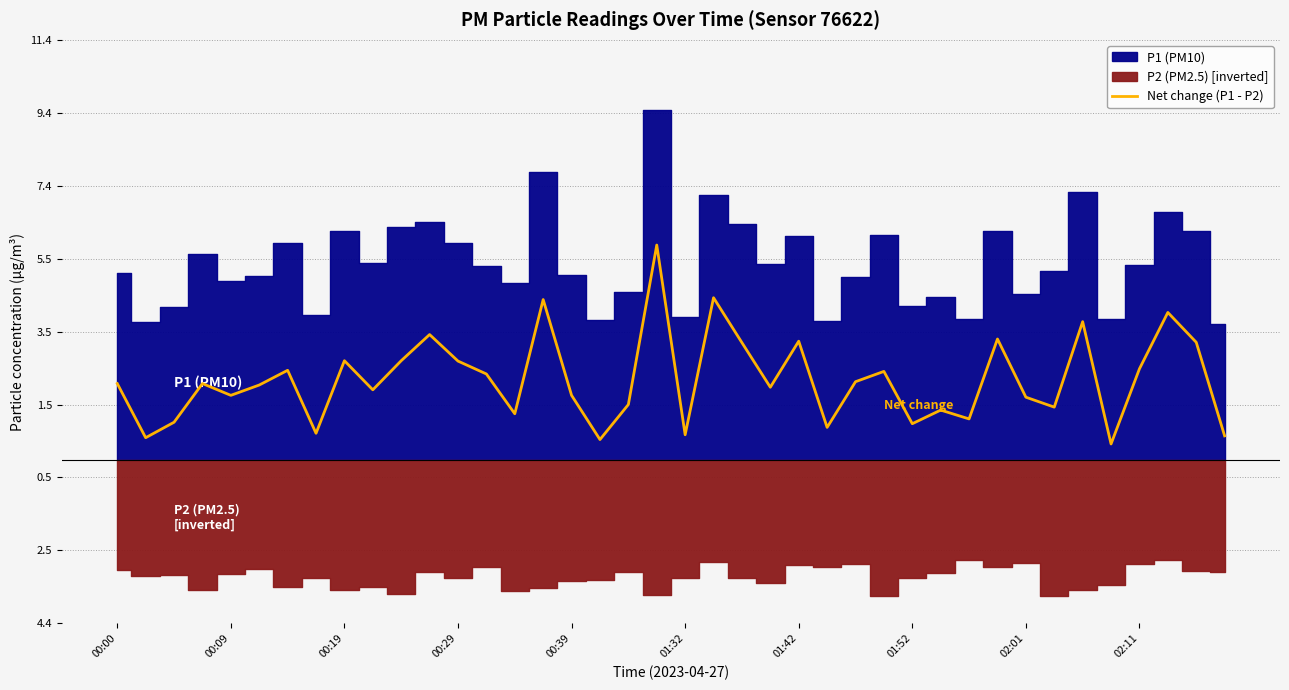

At which category does the chart reach its peak across all series?

19